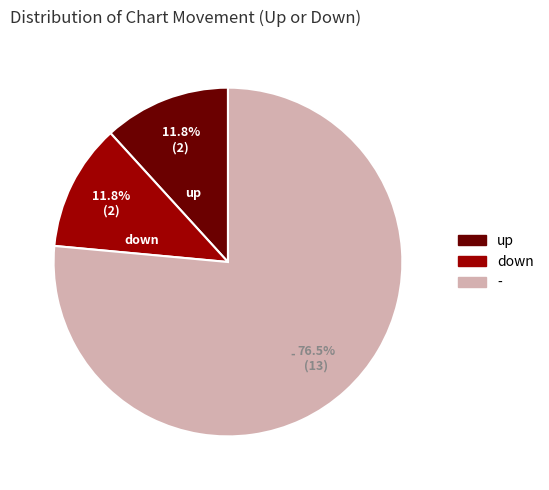

What is the total percentage of - and up?

88.2%